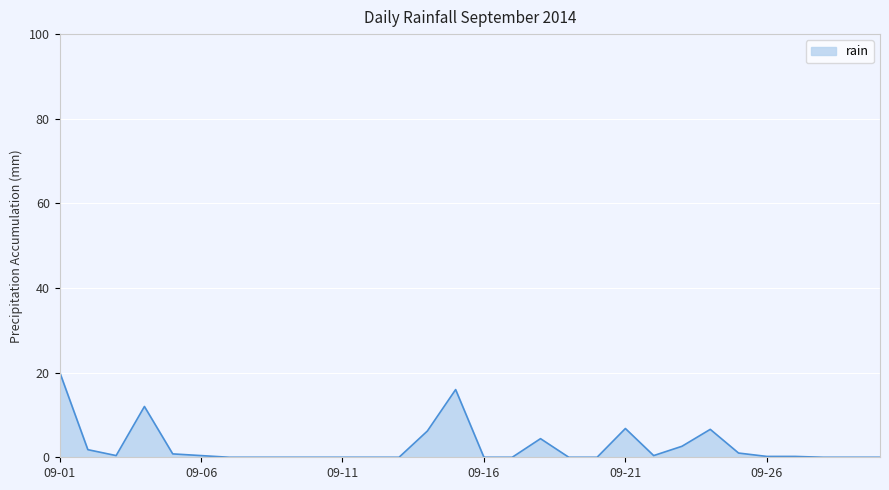

What is the difference between the maximum and minimum values?

20.2